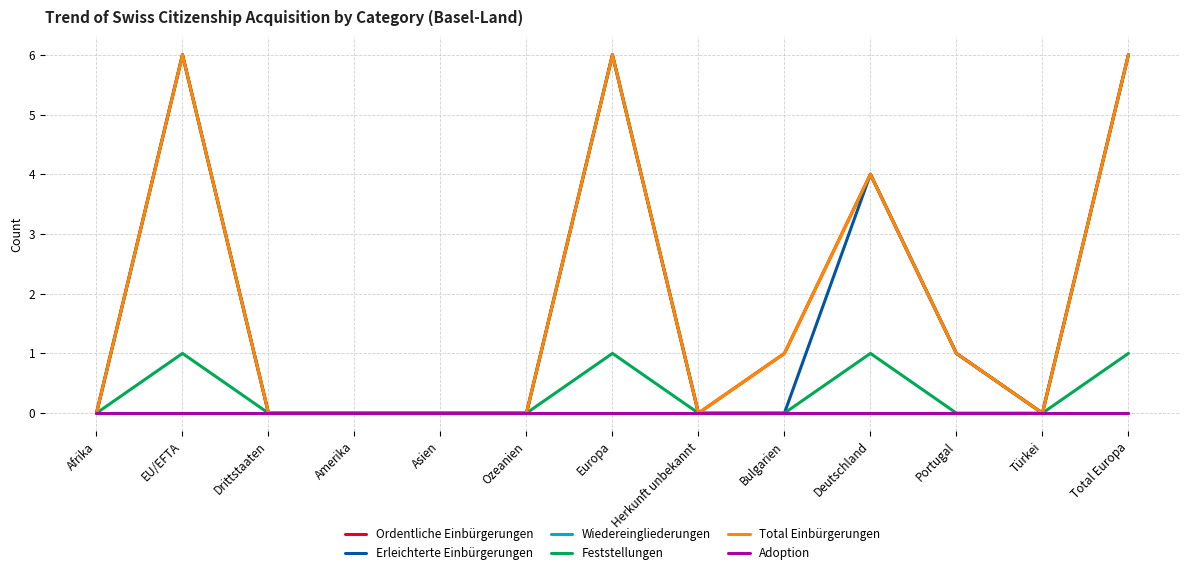

Is it true that Ordentliche Einbürgerungen equals 6 at Europa?

True